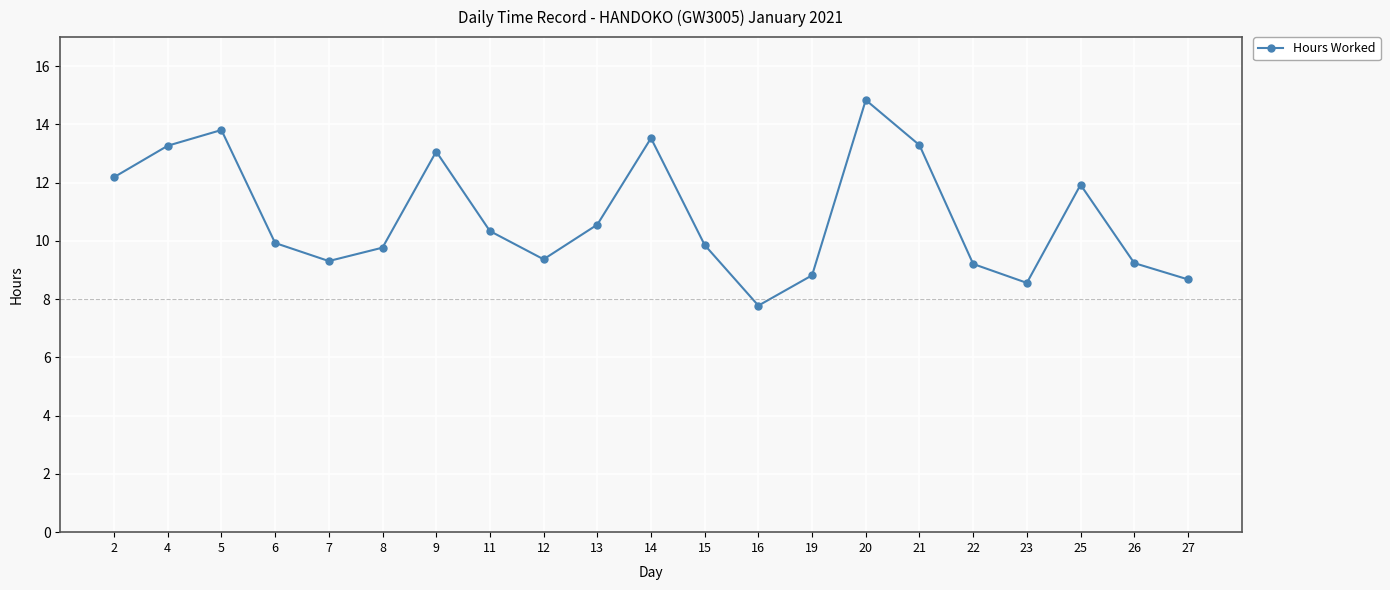

Count the number of data series in this chart.

1